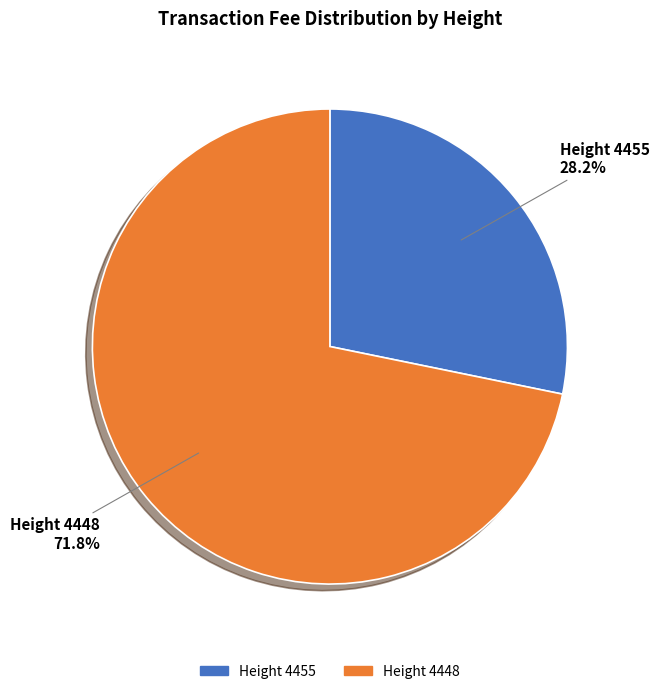

Is there any slice that represents more than half of the pie?

Yes